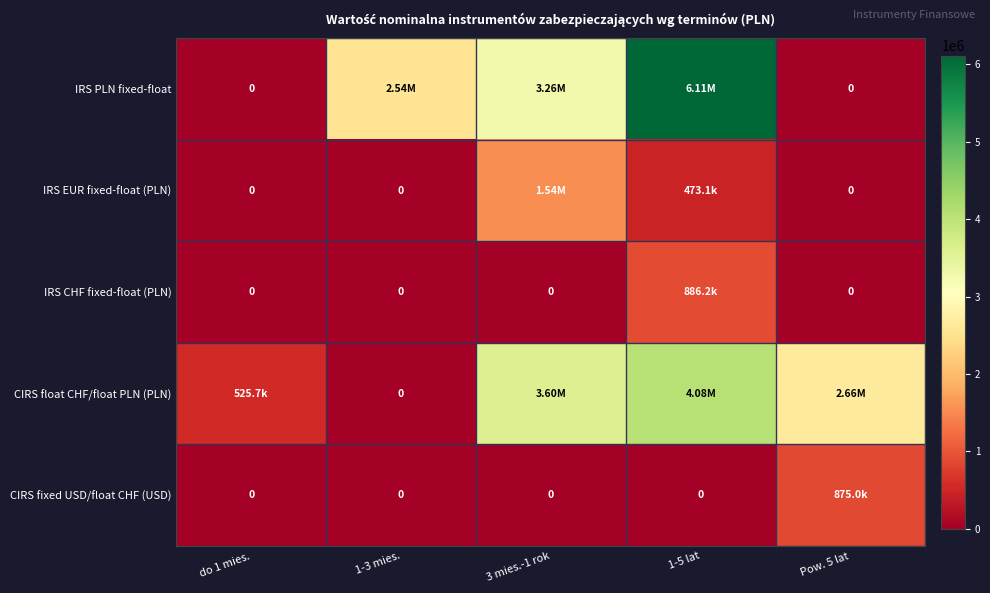

List the labels in order of IRS EUR fixed-float (PLN) value, smallest first.

do 1 mies., 1-3 mies., Pow. 5 lat, 1-5 lat, 3 mies.-1 rok